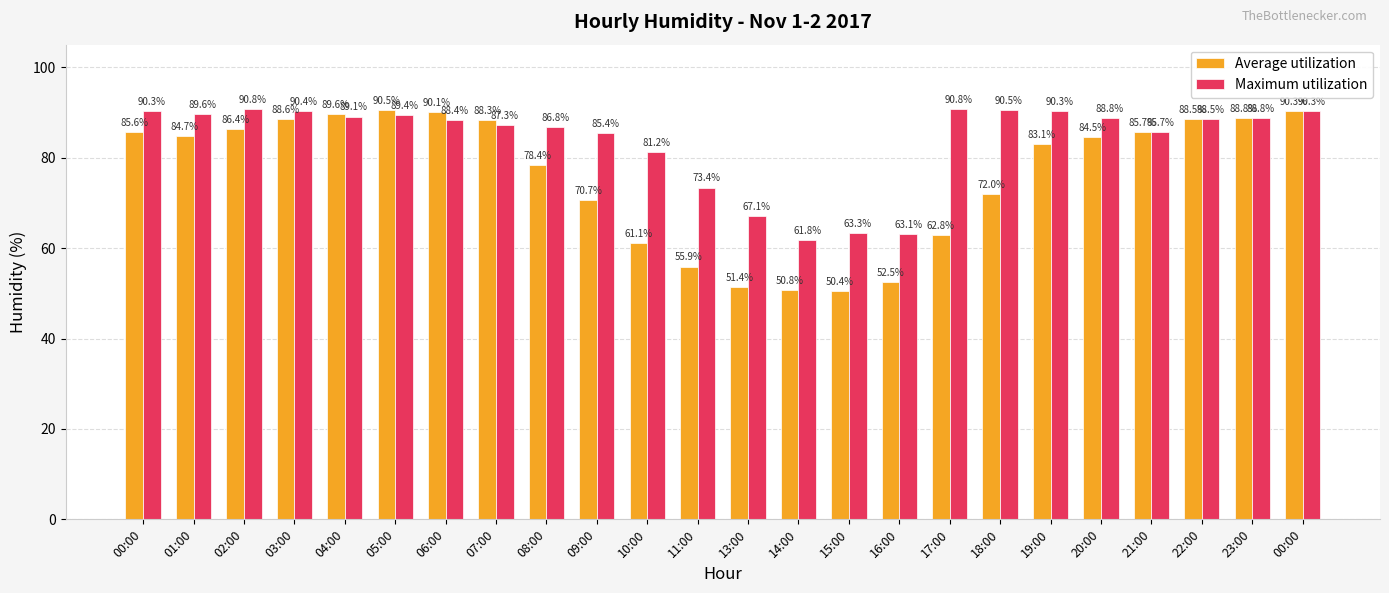

The Maximum utilization series shows 28.6 at 23:00. True or false?

False